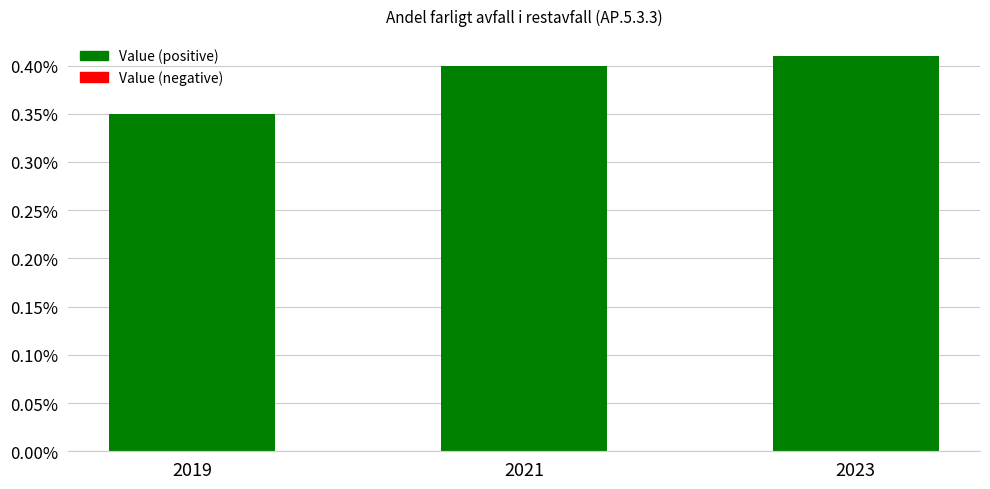

Between 2021 and 2023, which is larger?

2023